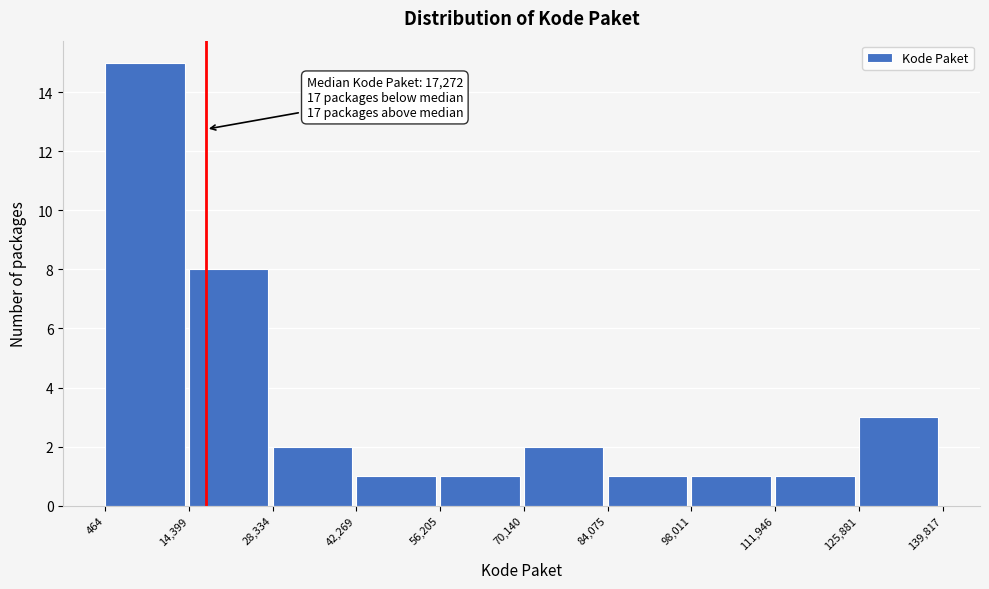

Which range on the x-axis has the tallest bar?

464 to 14,399